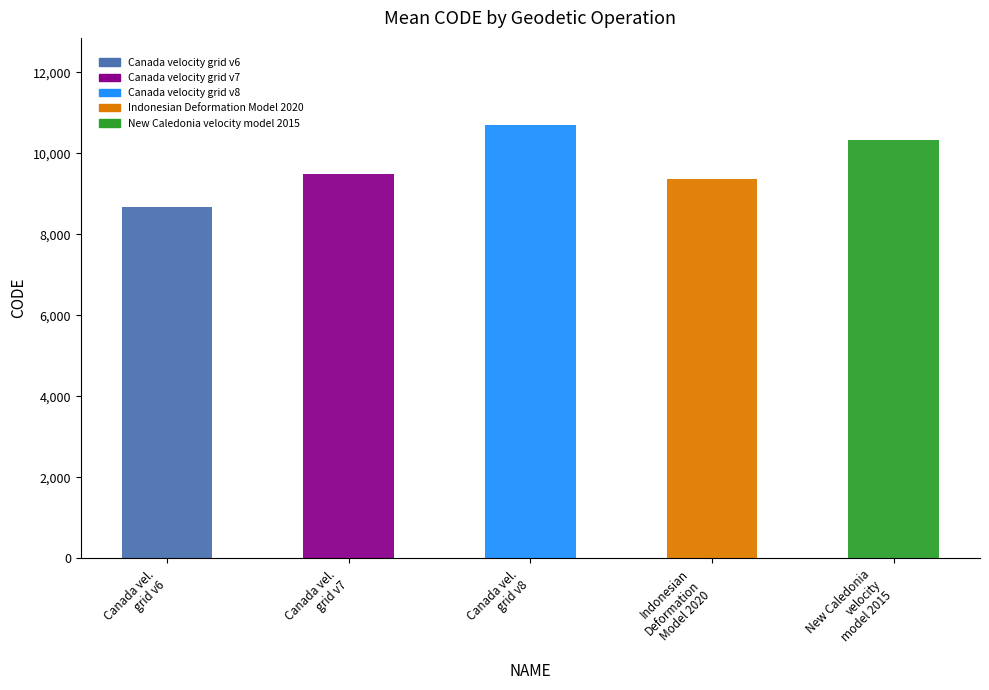

Are the bars horizontal?

No